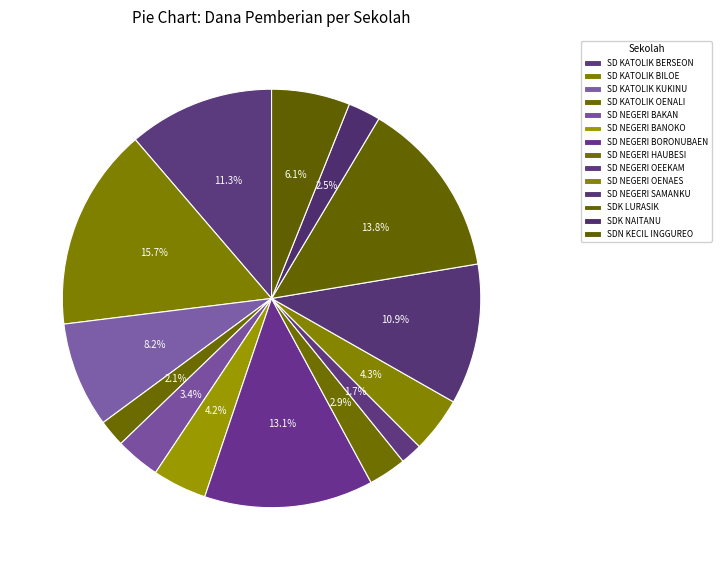

To the nearest percent, what is the average slice percentage?

7%